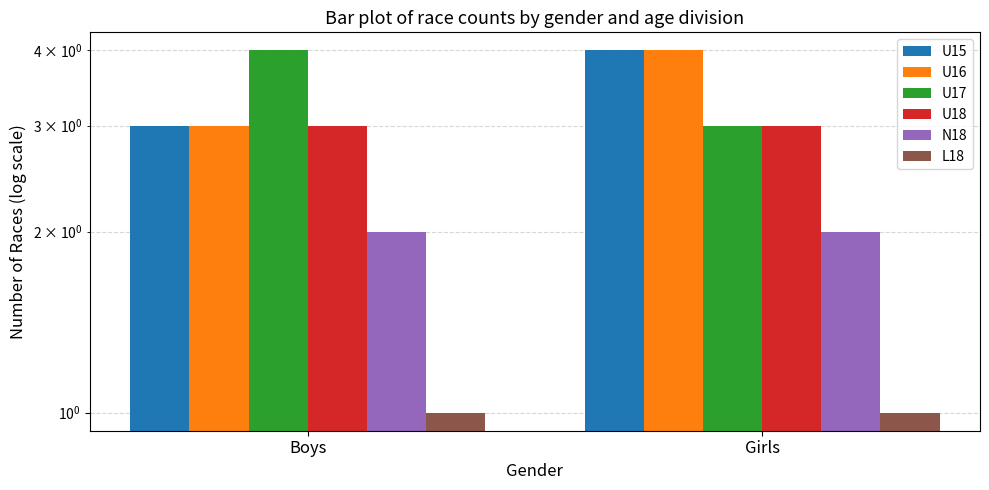

How many bars are there in total?

12